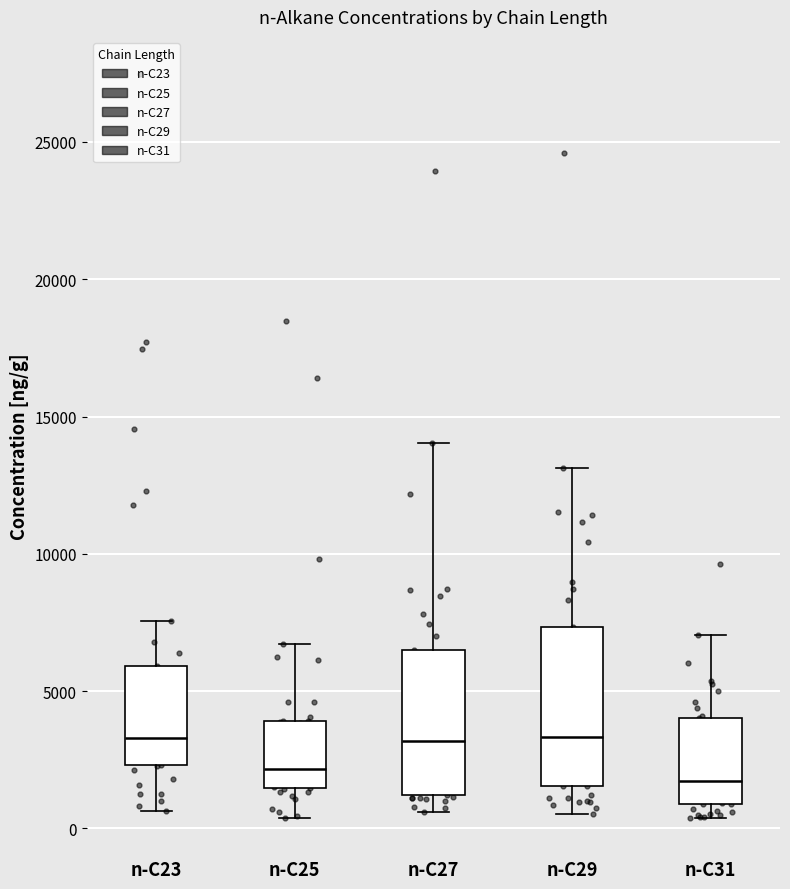

Where does the upper whisker of the box for n-C25 end on the y-axis? The values are not printed on the chart, so give them approximately, as read against the axis.

6500